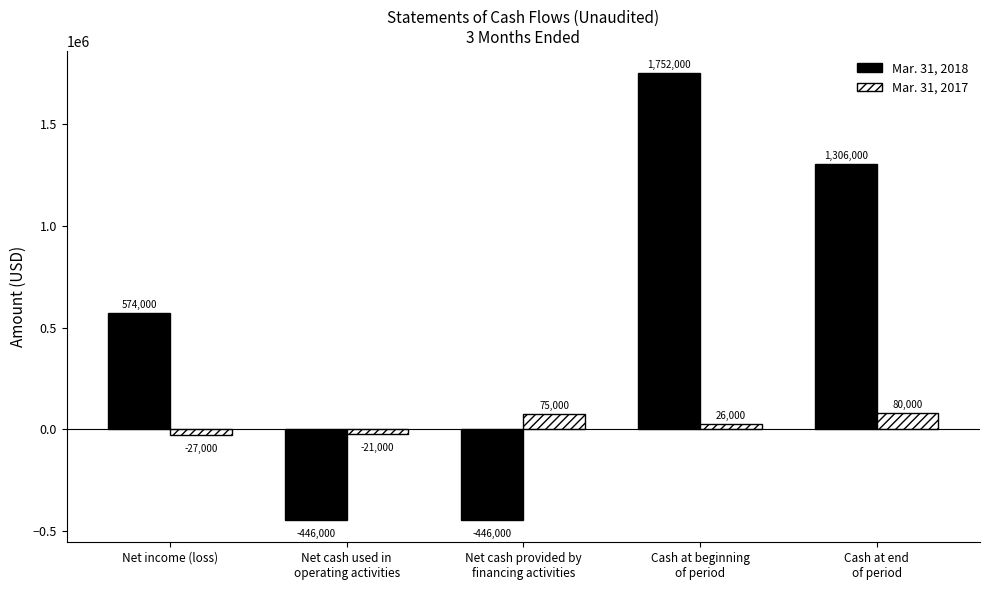

How many bars are there in each group?

2